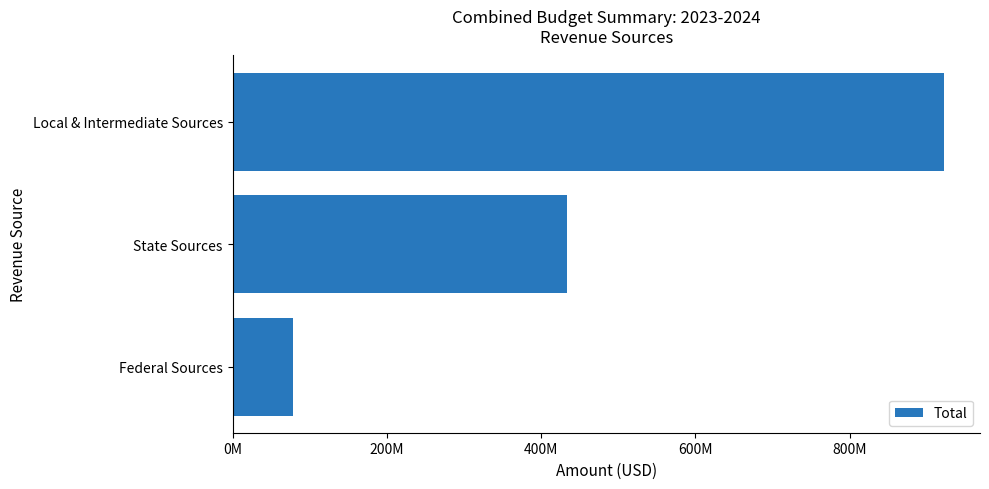

What is the maximum value shown in the chart?

922602108